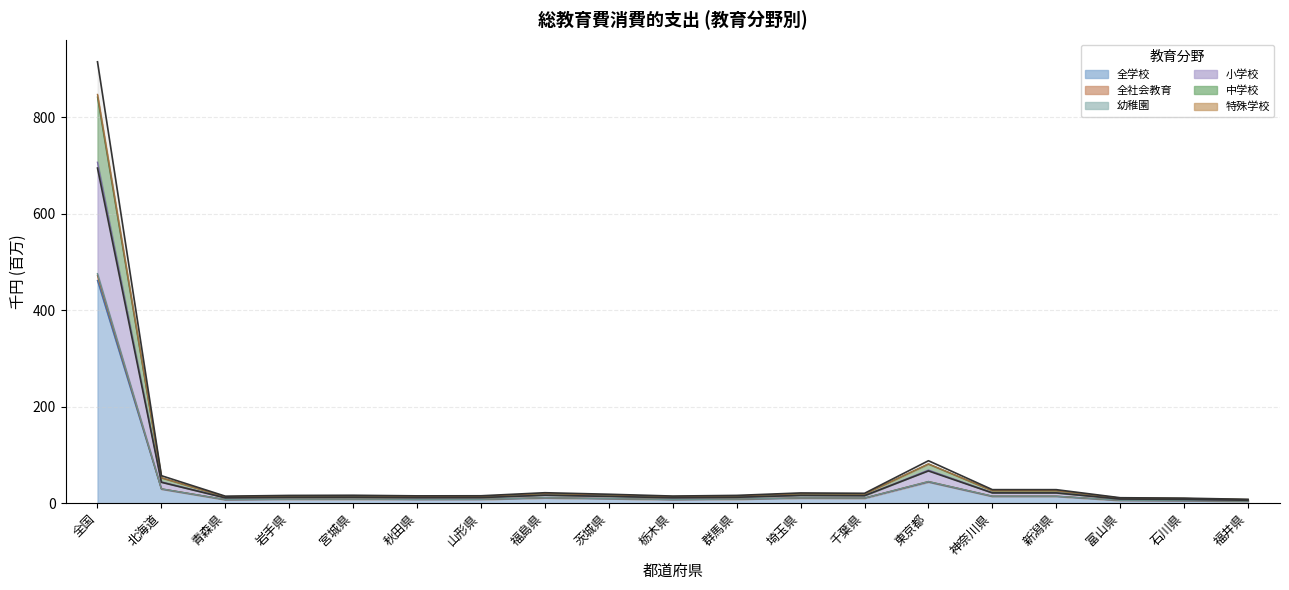

At how many categories does at least one series exceed 728?

1